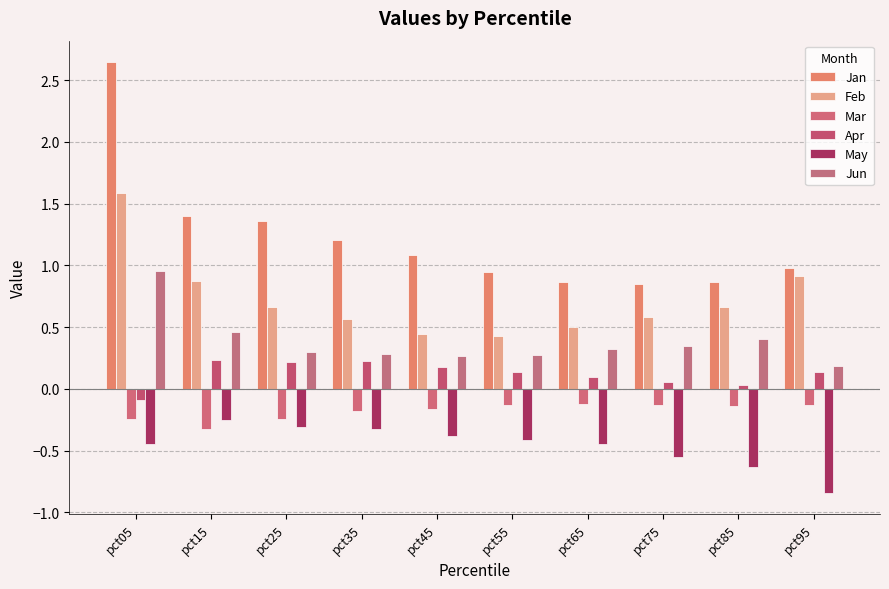

What is the spread (max minus min) of values at pct75?

1.4